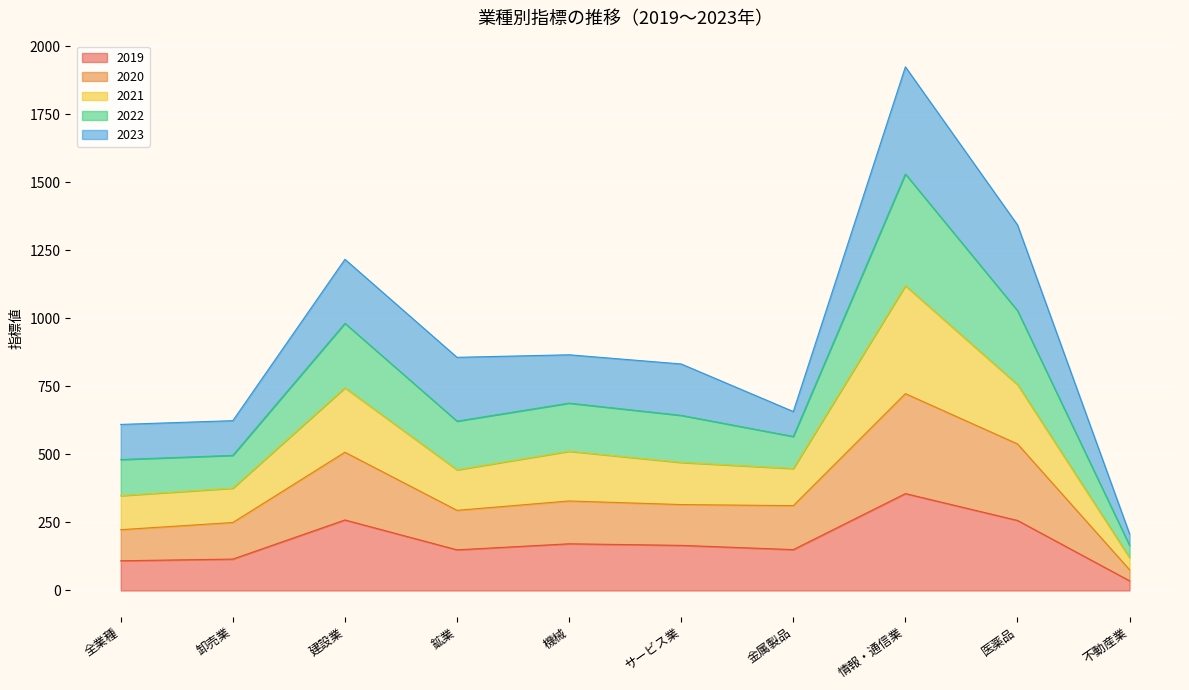

The 2020 series shows 223.4 at 全業種. True or false?

True